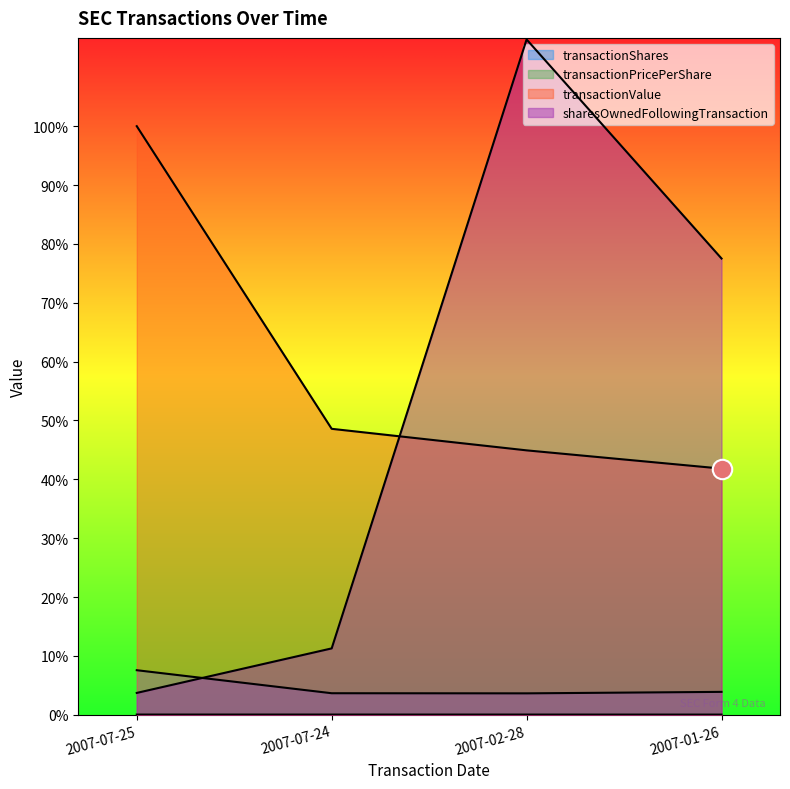

What position from the left is 2007-07-24?

2